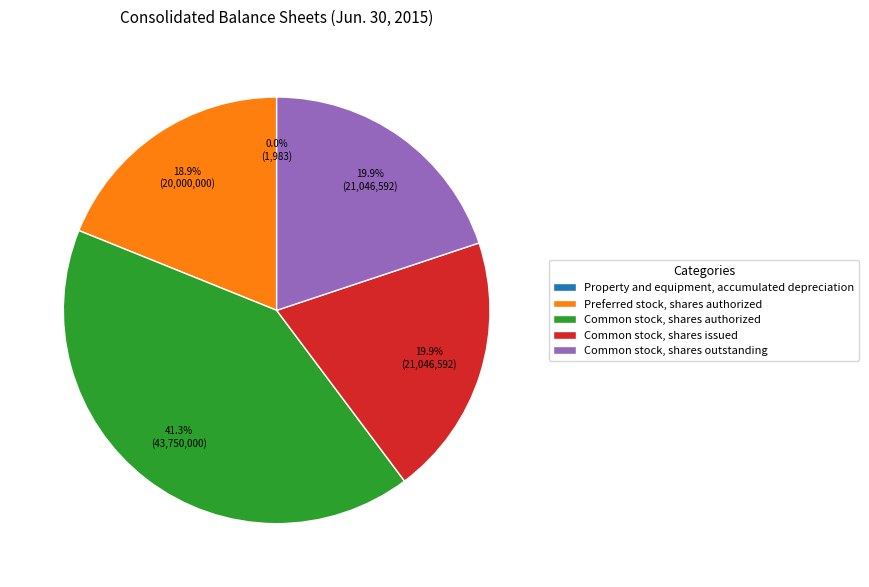

What percentage is NOT represented by Common stock, shares authorized?

58.7%